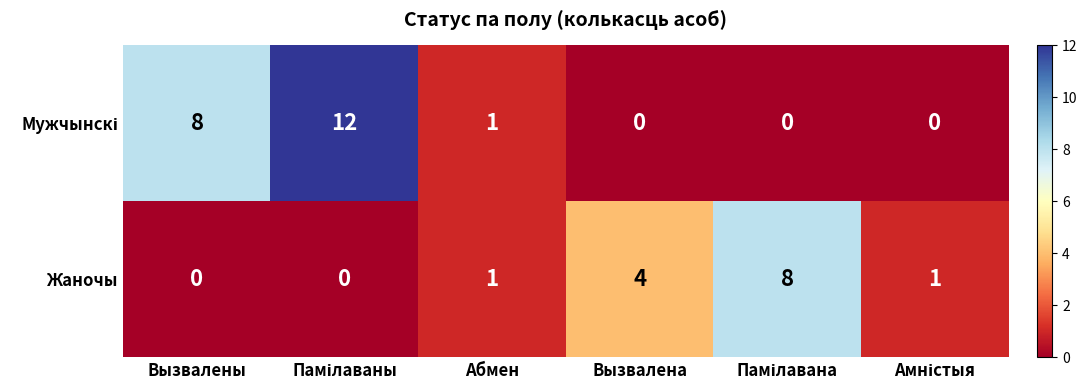

What is the difference between the second highest and minimum values in the Жаночы series?

4